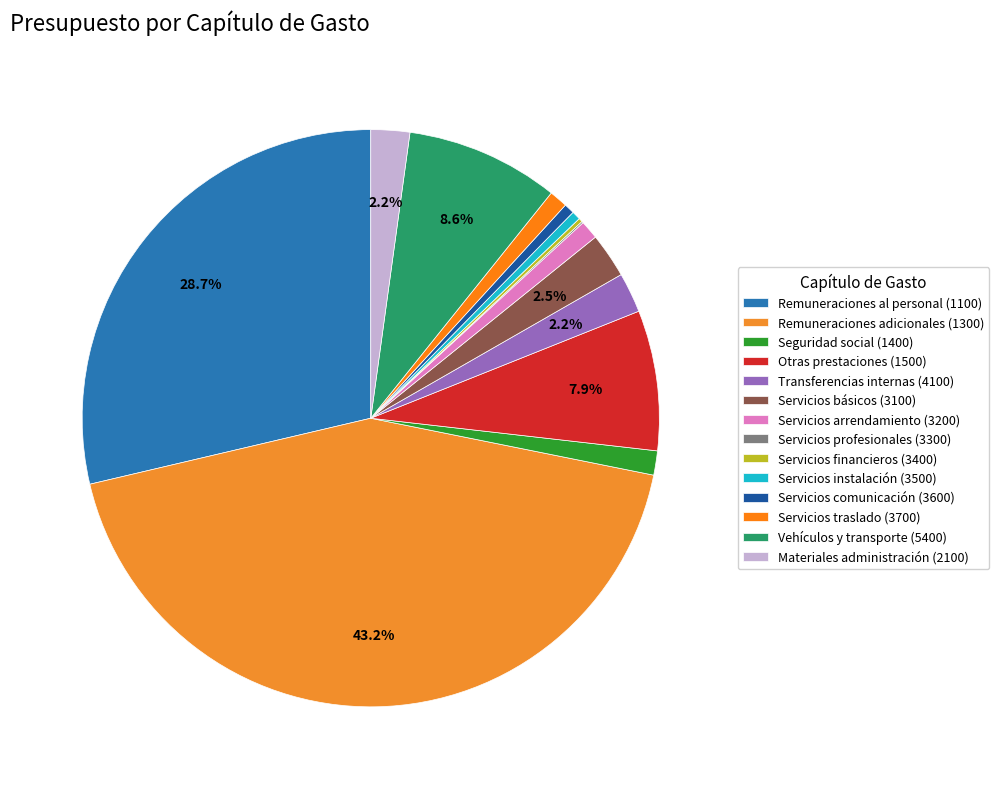

Is there any slice that represents more than half of the pie?

No